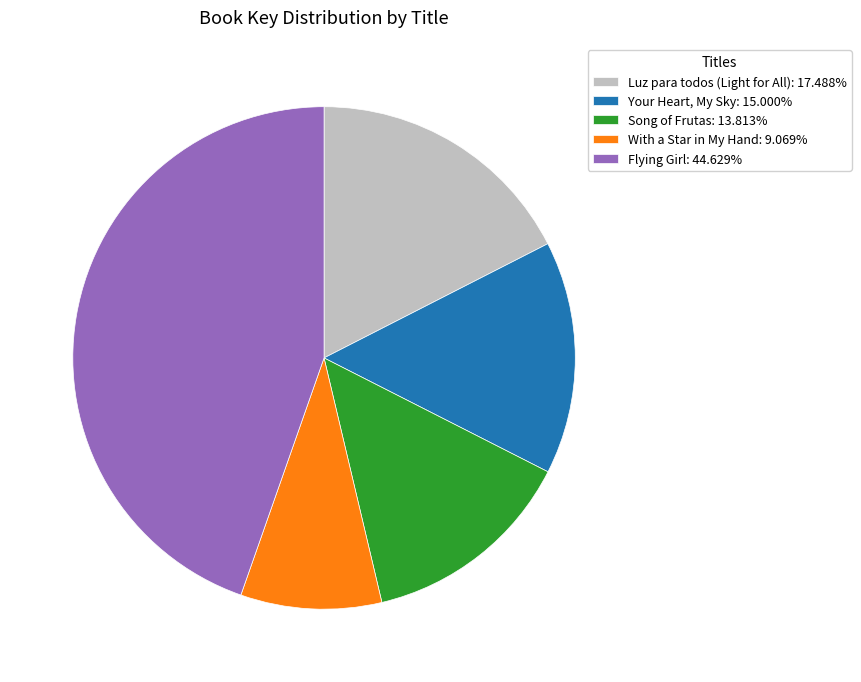

Do Song of Frutas: 13.813% and Your Heart, My Sky: 15.000% together represent more than half of the pie?

No